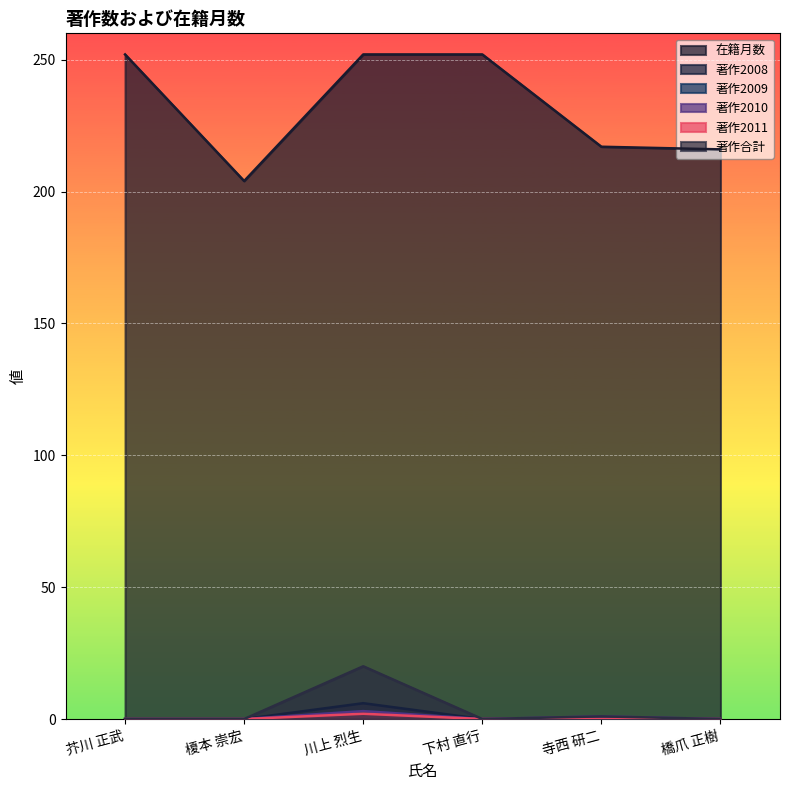

What is the sum of the 著作2009 values at 芥川 正武 and 川上 烈生?

3